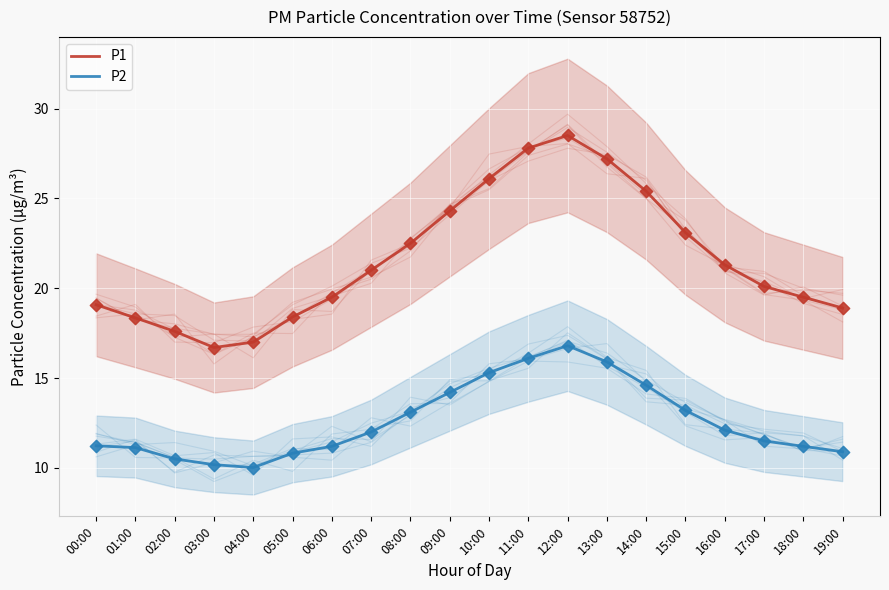

What is the total value across all series at 16:00?

33.4